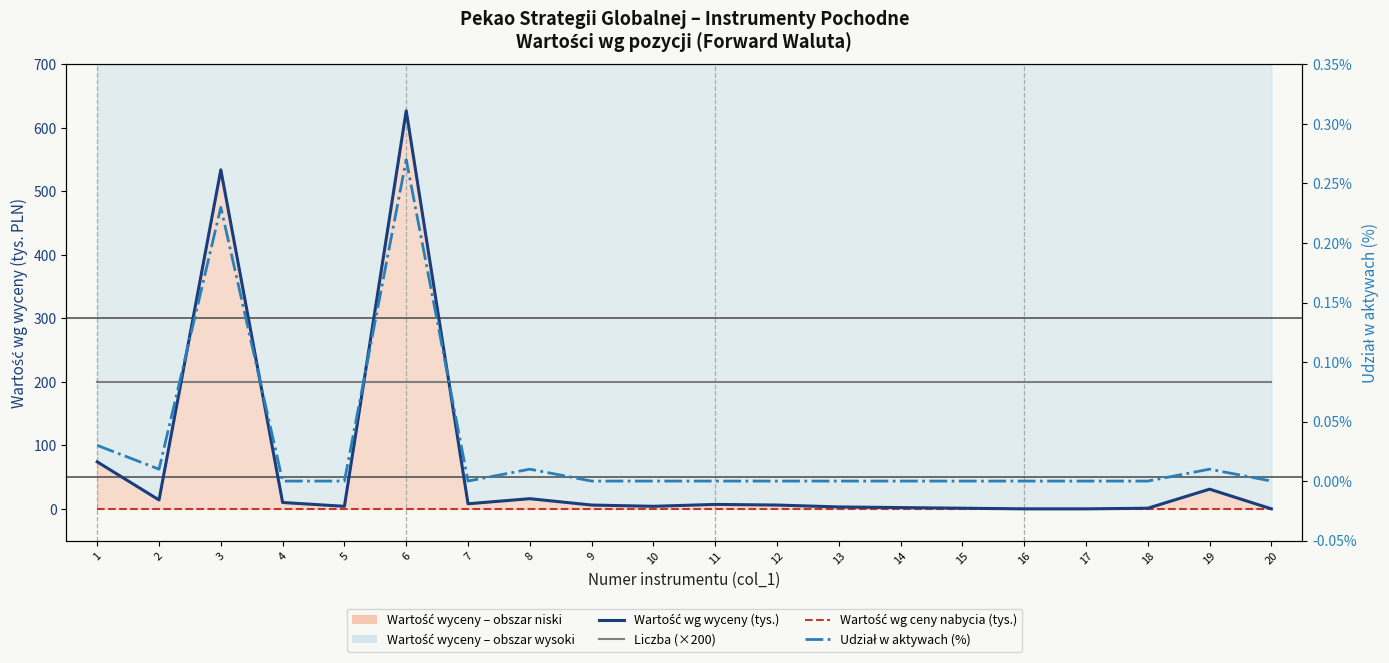

True or false: Wartość wg ceny nabycia (tys.) and Udział w aktywach (%) intersect in this chart.

False